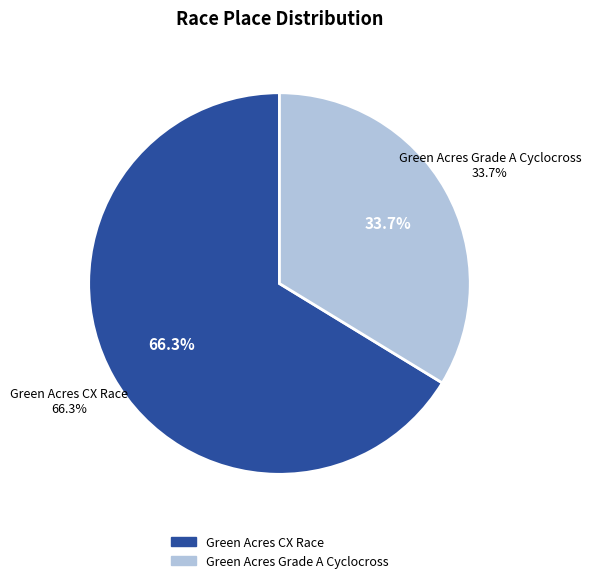

How many segments does this pie chart have?

2